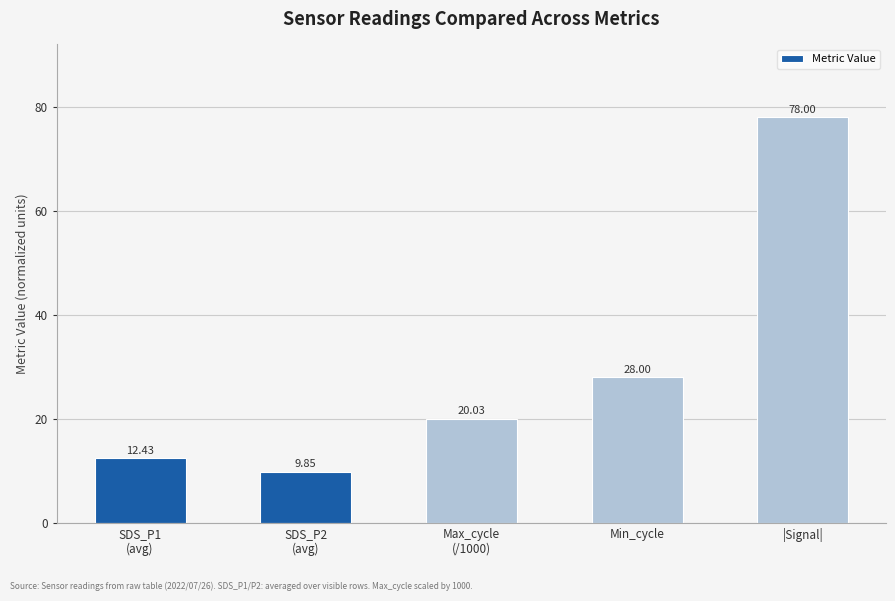

Which category has the highest value across all series?

|Signal|